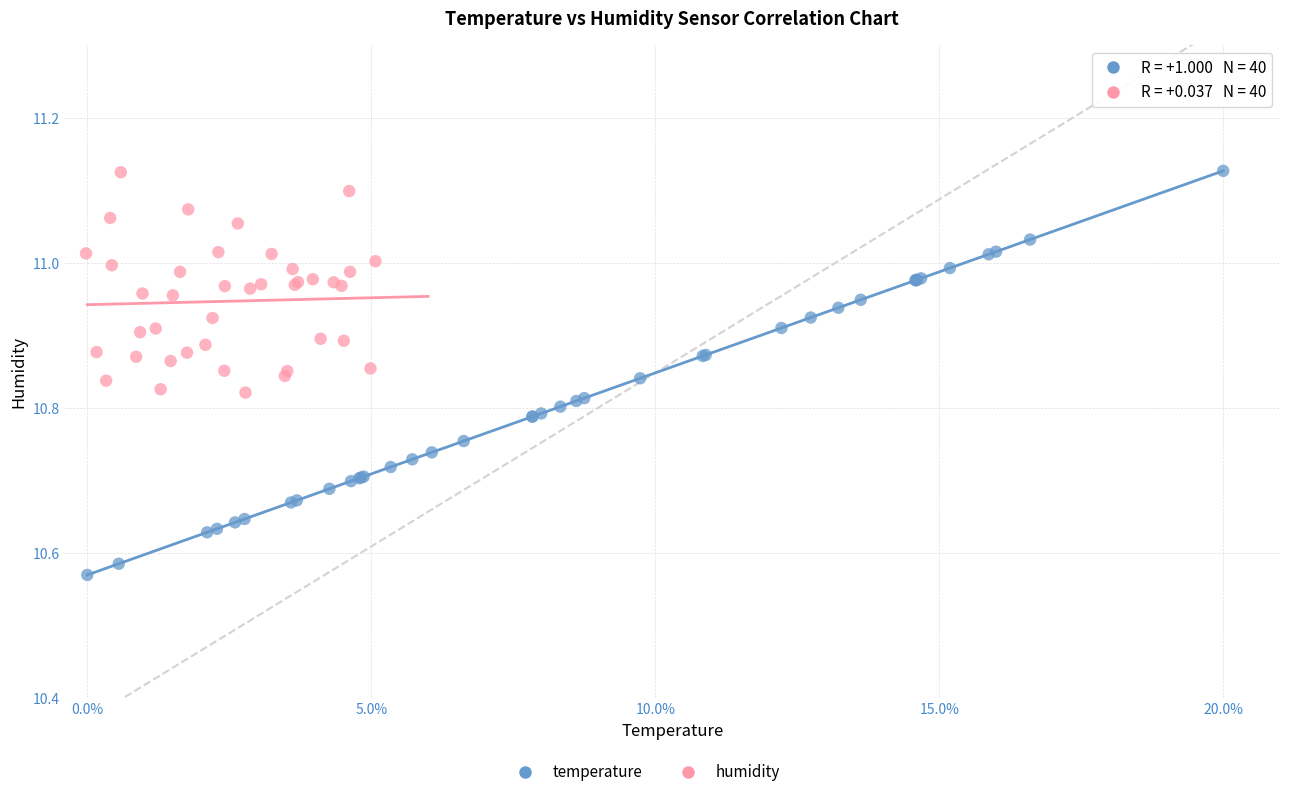

Which series contains the lowest Y value?

temperature